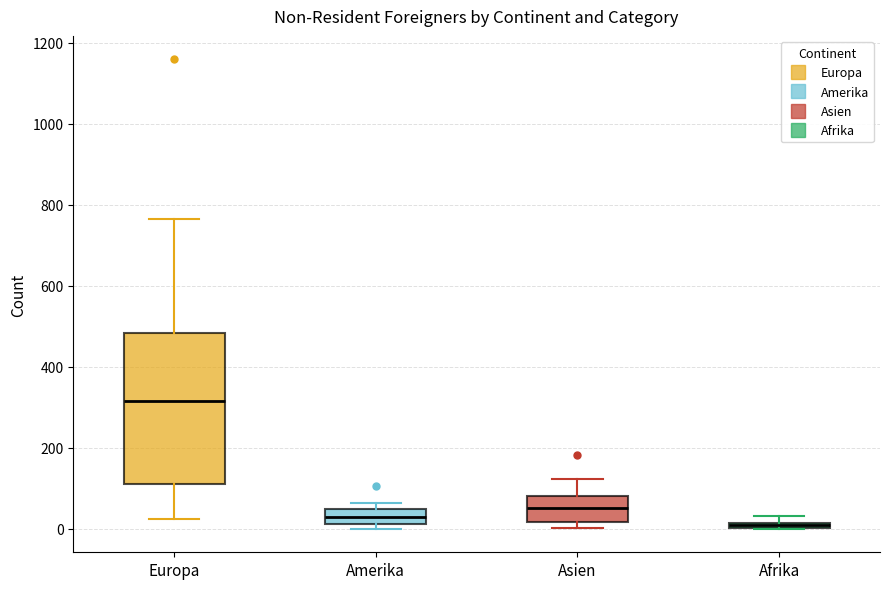

Where does the upper whisker of the box for Asien end on the y-axis? The values are not printed on the chart, so give them approximately, as read against the axis.

120